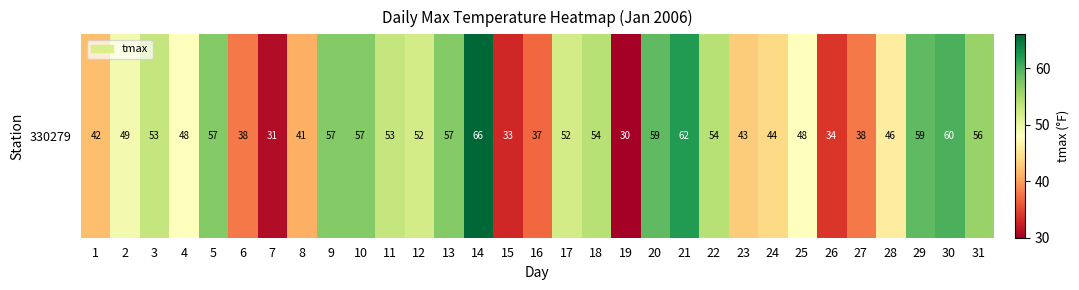

What is the difference between the values at 20 and 22?

5